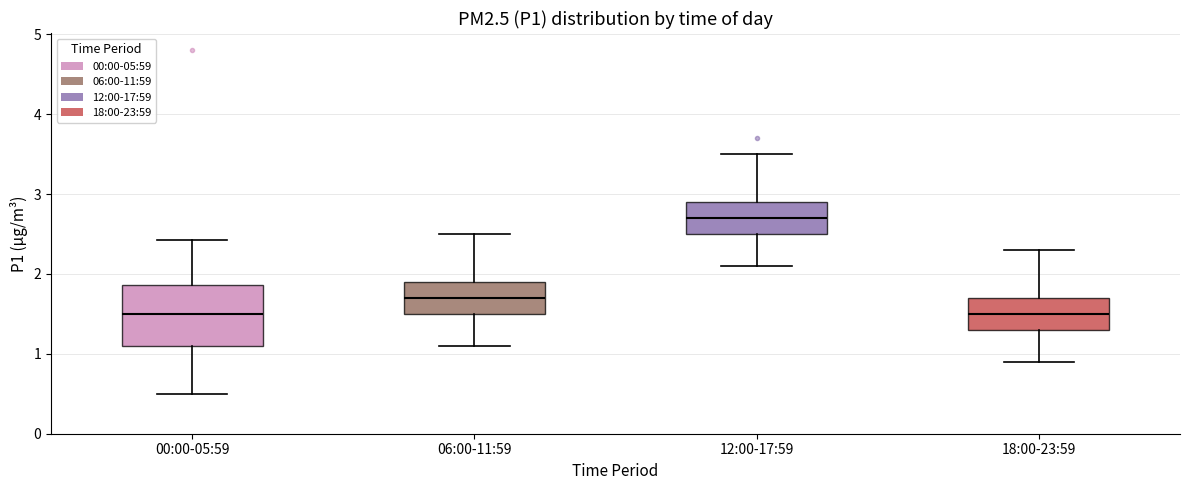

Which box's median line is the highest?

12:00-17:59